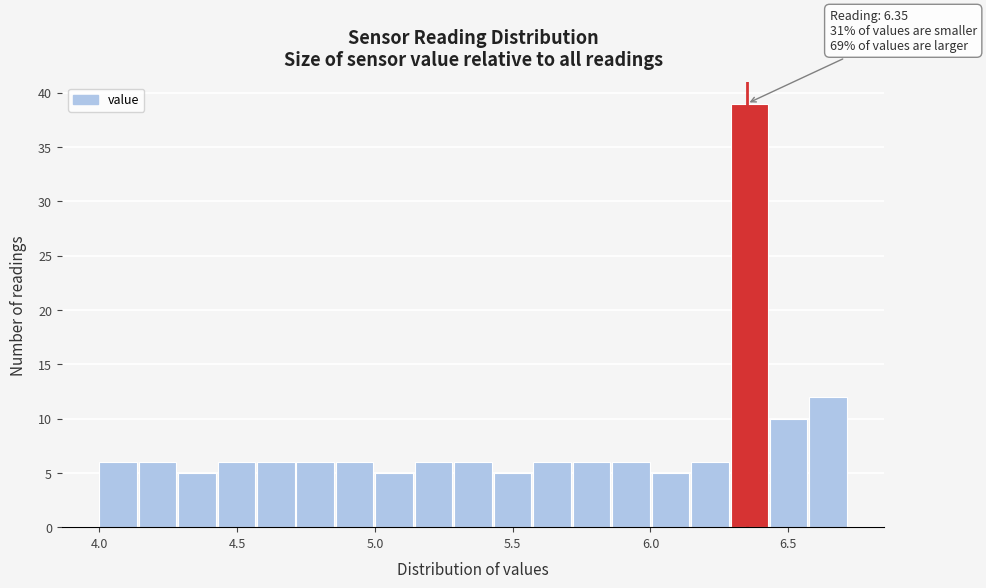

Around what value on the x-axis is the tallest bar? Give the approximate position of its centre, as read against the axis.

6.35